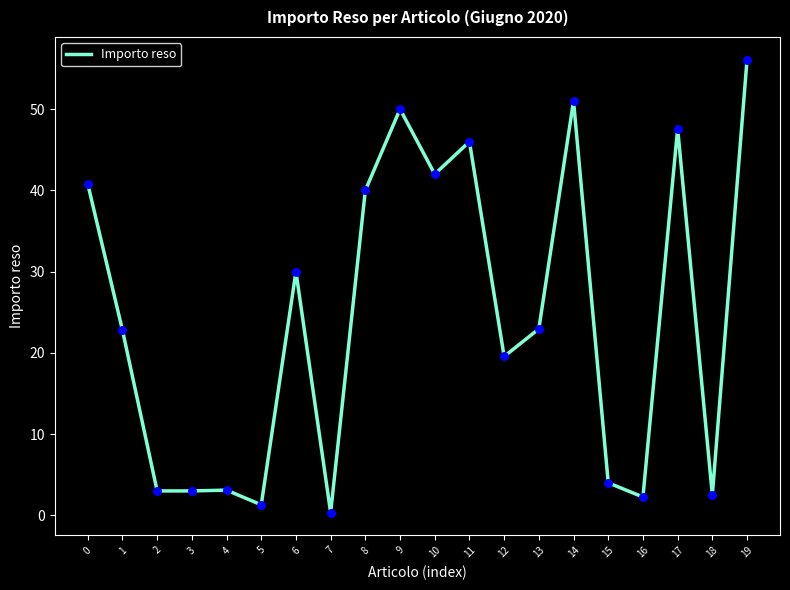

Approximately how many times larger is the value at 6 compared to 14?

0.6